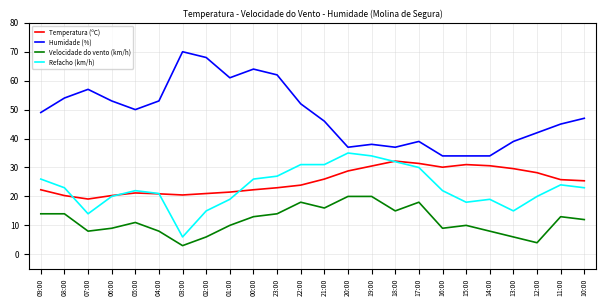

At how many categories does at least one series exceed 41?

16